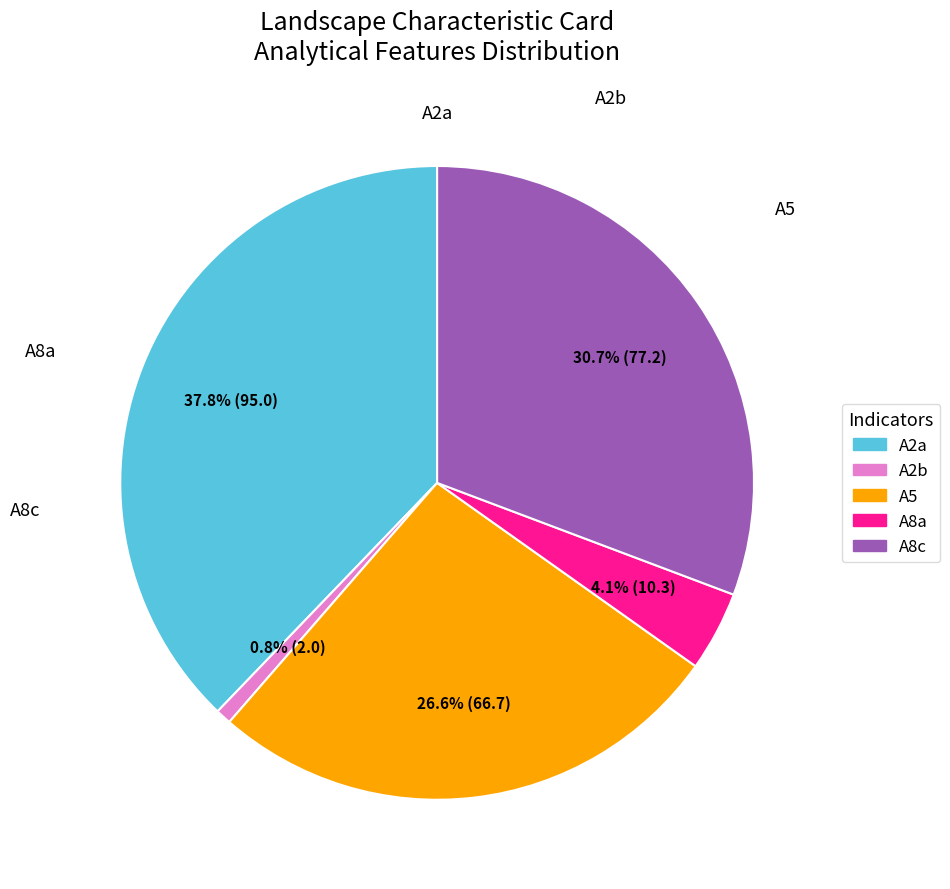

Between A8c and A5, which is larger?

A8c